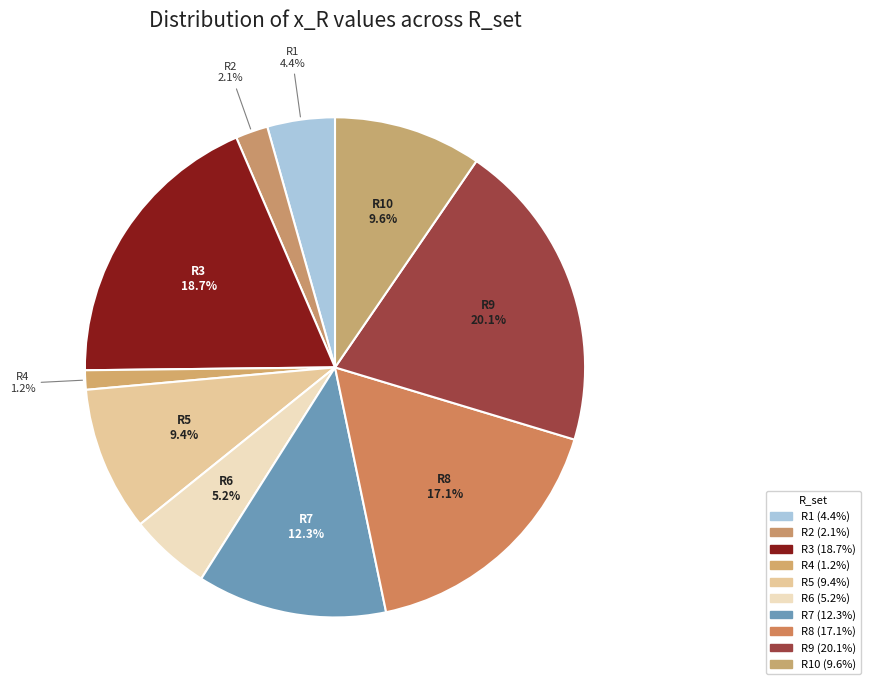

How many slices are in this pie chart?

10